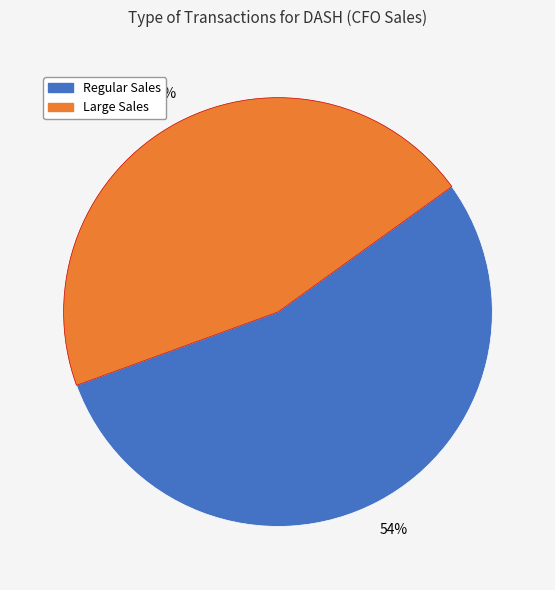

Is there a majority slice in this chart?

Yes